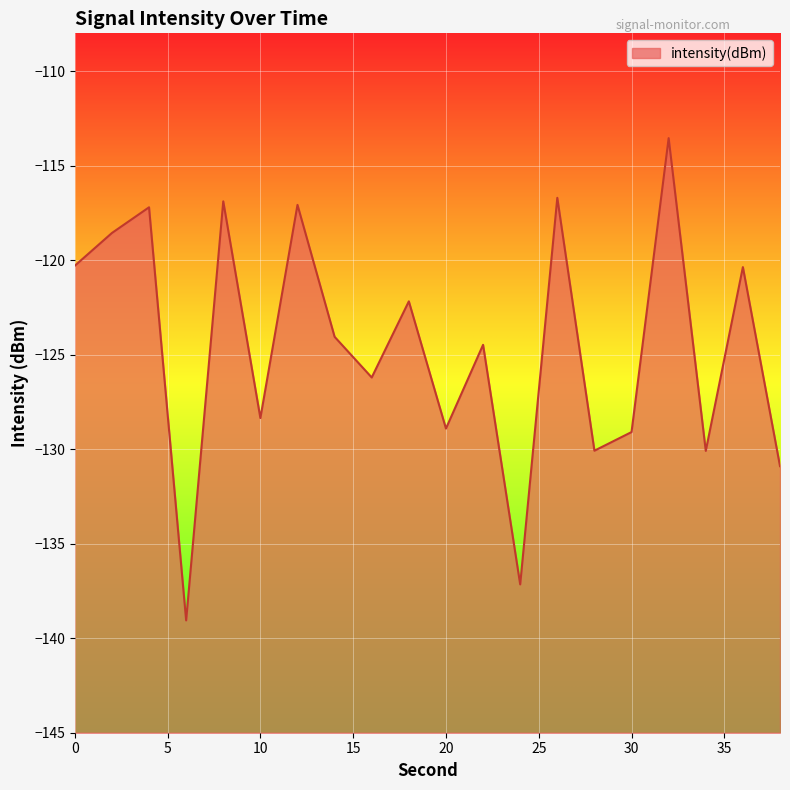

Rank the categories by value from lowest to highest.

6, 24, 38, 34, 28, 30, 20, 10, 16, 22, 14, 18, 36, 0, 2, 4, 12, 8, 26, 32